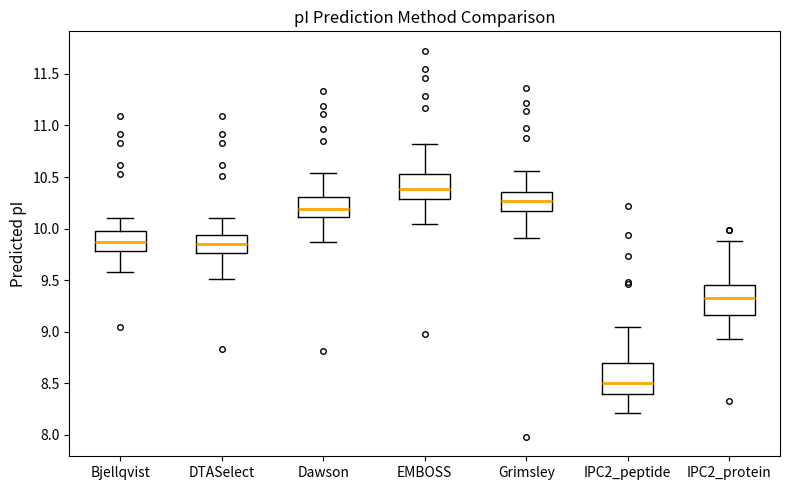

Reading left to right, transcribe this box plot: for each box, give where its median line is, the range the box spans, and where its two whiskers end, as read against the y-axis. The values are not printed on the chart, so give them approximately, as read against the axis.

Bjellqvist: median 9.85, box 9.80 to 9.95, whiskers 9.60 to 10.10
DTASelect: median 9.85, box 9.75 to 9.95, whiskers 9.50 to 10.10
Dawson: median 10.20, box 10.10 to 10.30, whiskers 9.85 to 10.55
EMBOSS: median 10.40, box 10.30 to 10.55, whiskers 10.05 to 10.80
Grimsley: median 10.25, box 10.20 to 10.35, whiskers 9.90 to 10.55
IPC2_peptide: median 8.50, box 8.40 to 8.70, whiskers 8.20 to 9.05
IPC2_protein: median 9.35, box 9.15 to 9.45, whiskers 8.95 to 9.90